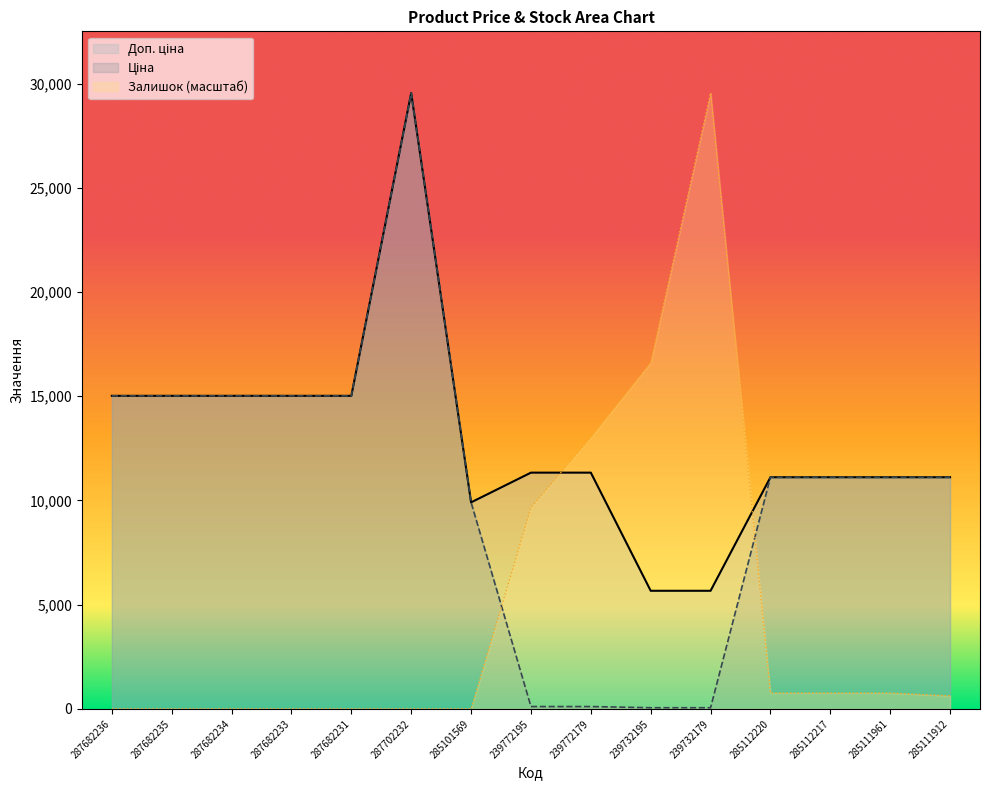

At which category is the sum across all series the highest?

287702232